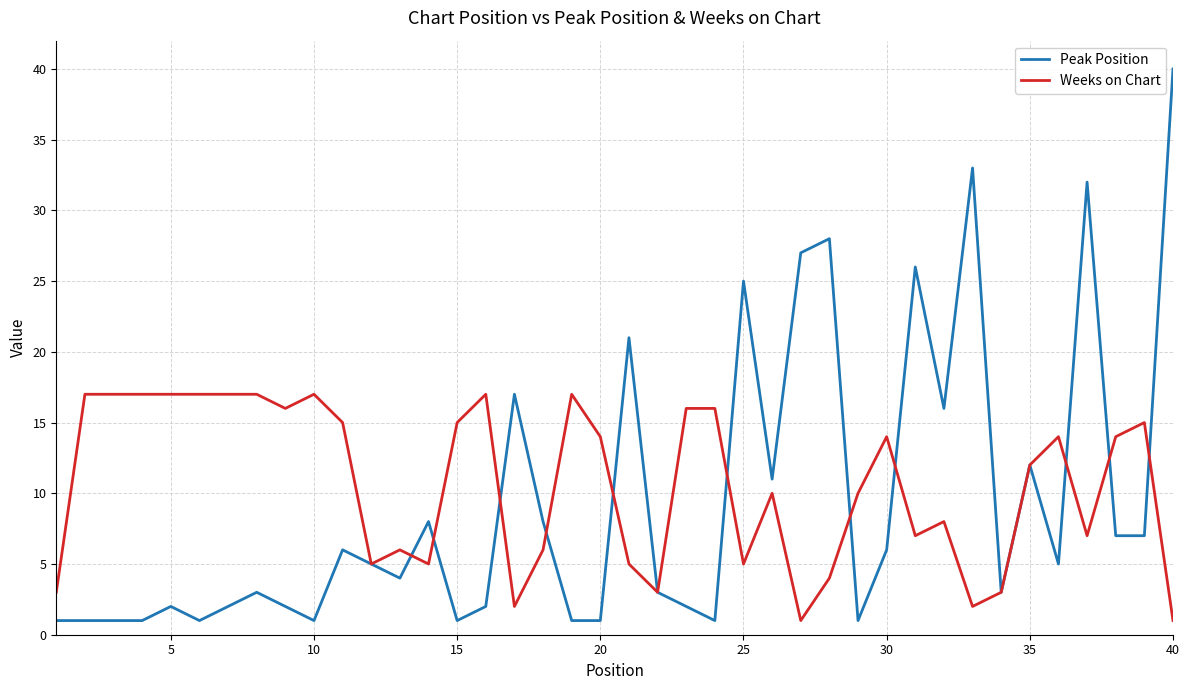

What is the difference between the maximum and minimum values in the Peak Position series?

39